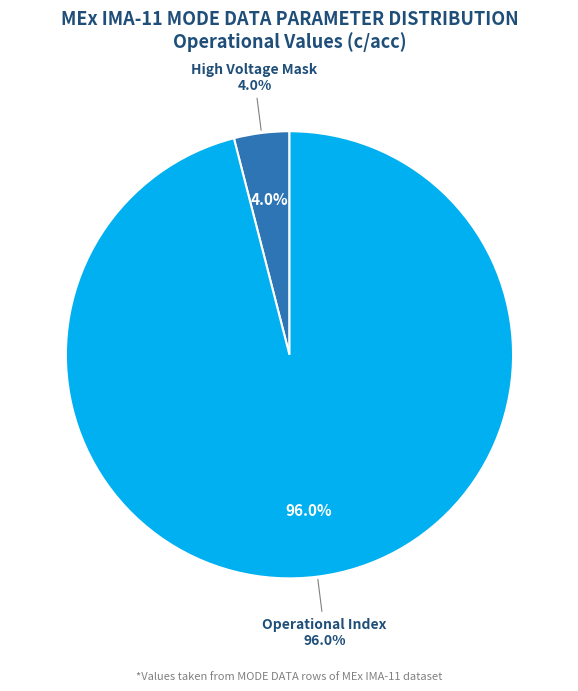

True or false: Shadow Mask accounts for 1% of the total.

False